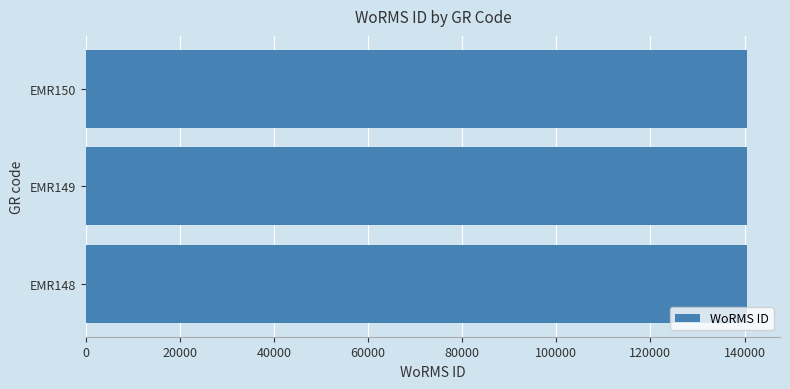

What is the ratio of the value at EMR148 to the value at EMR150?

1.0